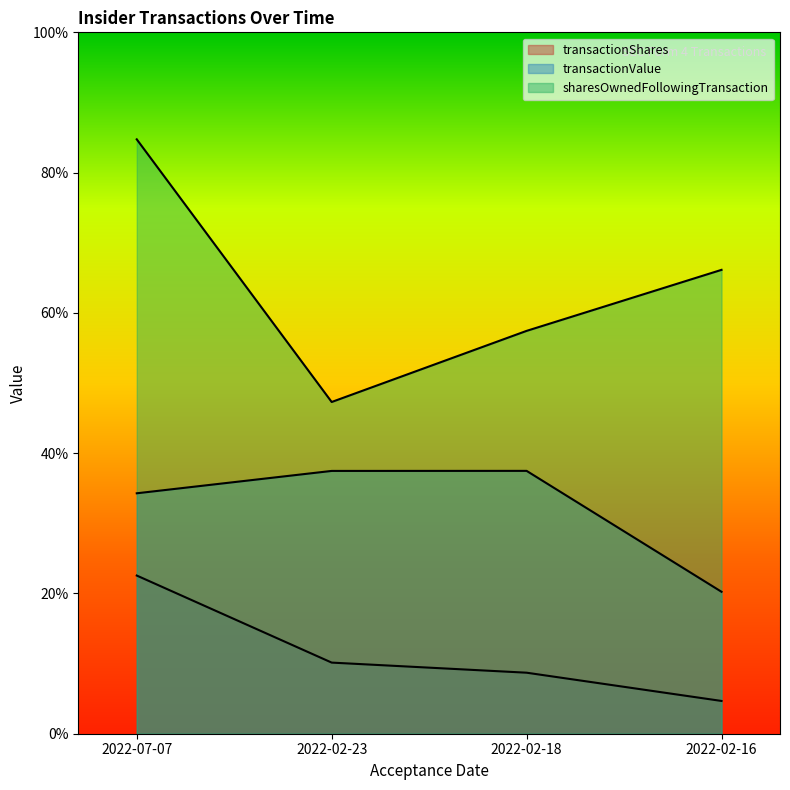

Rank the series by their maximum value, from lowest to highest.

transactionShares, transactionValue, sharesOwnedFollowingTransaction